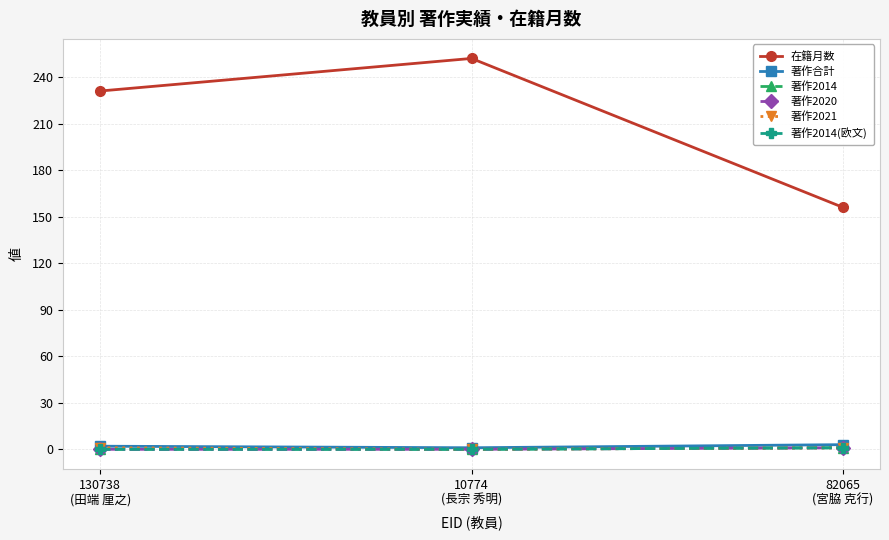

Is this an area chart (filled region under the line)?

No